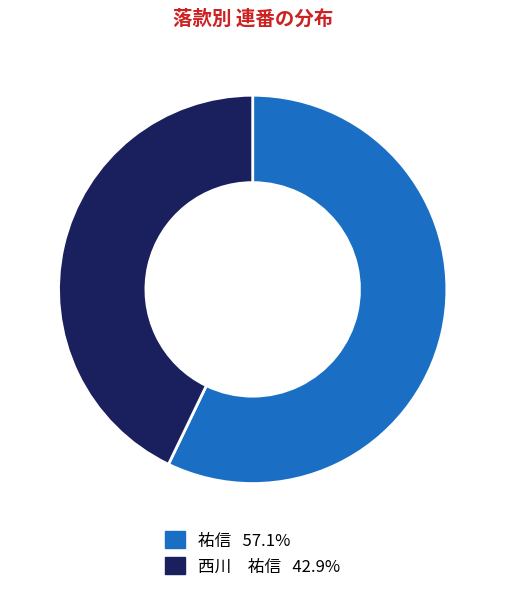

Rank the categories by value from lowest to highest.

西川 祐信, 祐信